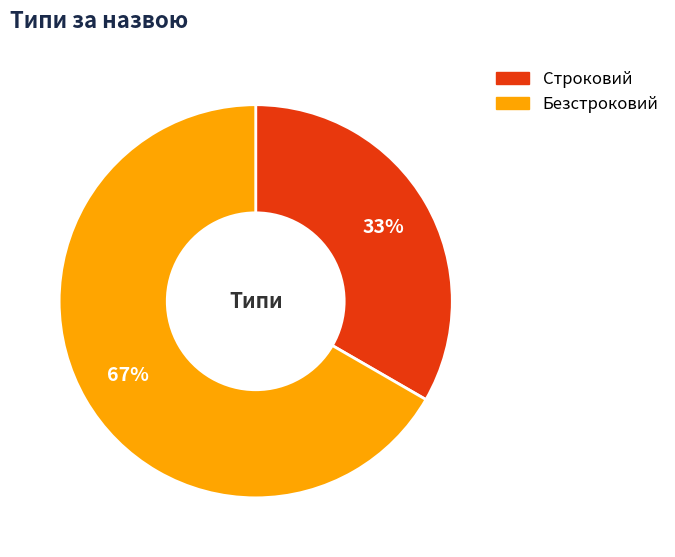

Is there a majority slice in this chart?

Yes